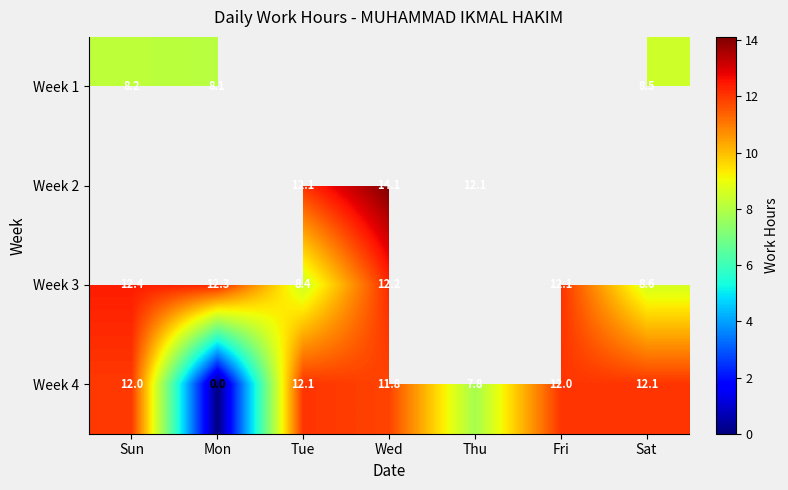

List the series in order of their peak value, lowest first.

Week 1, Week 2, Week 4, Week 3